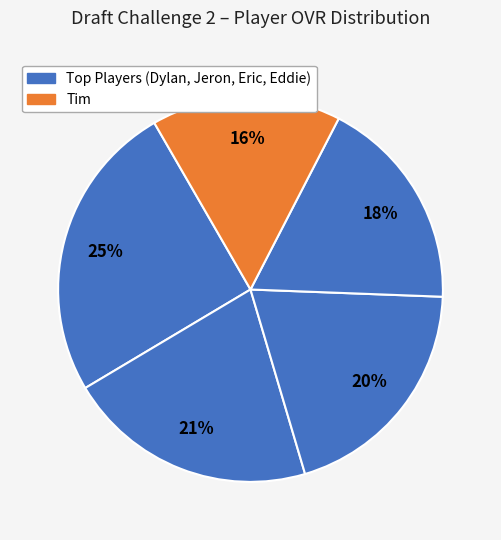

How many slices are in this pie chart?

5